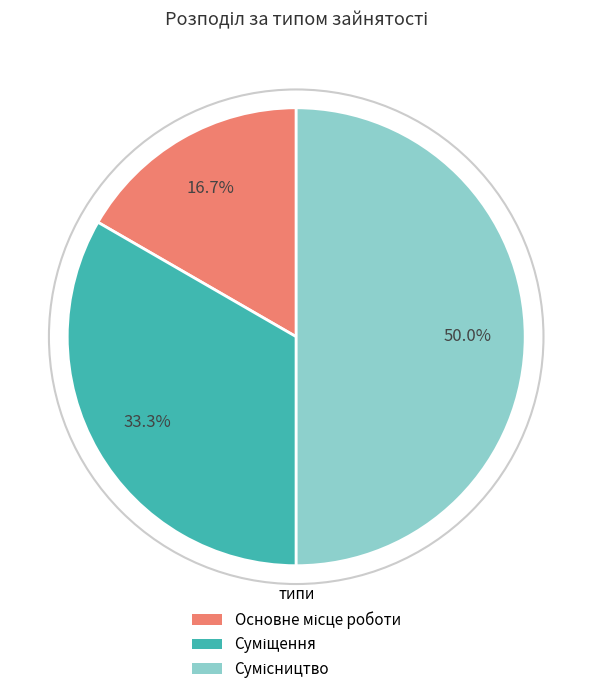

The Суміщення slice represents 33% of the pie. True or false?

True